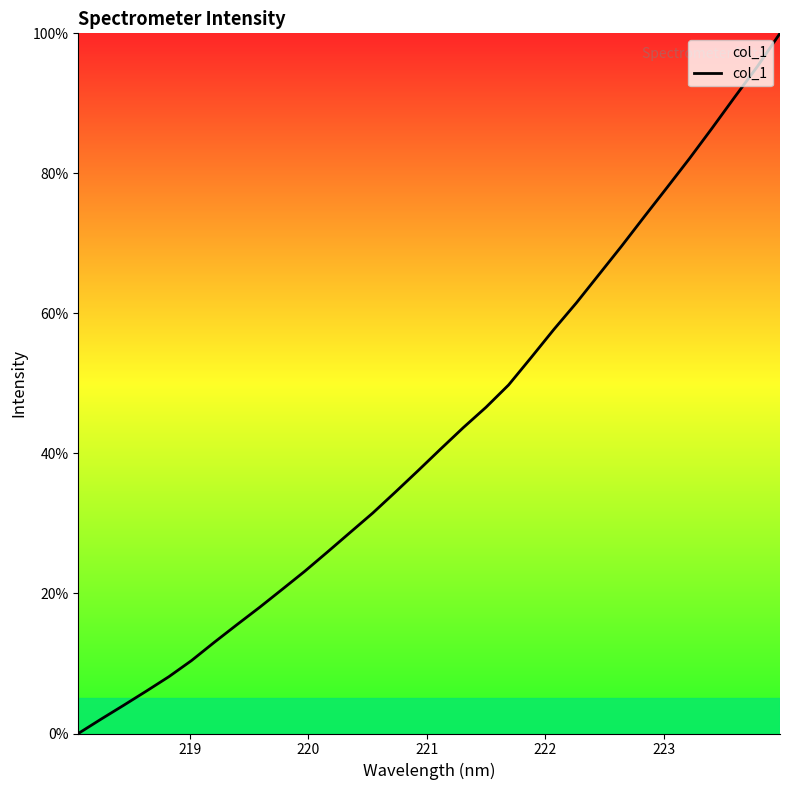

What is the maximum value shown in the chart?

100.0